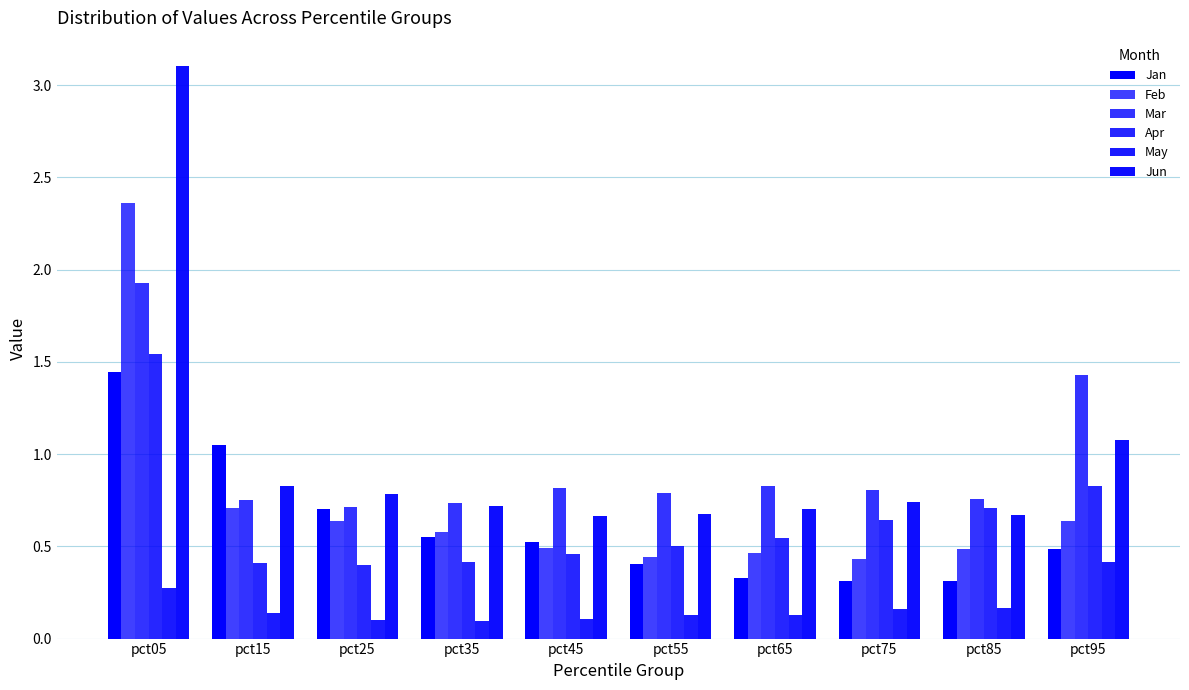

Are the bars horizontal?

No